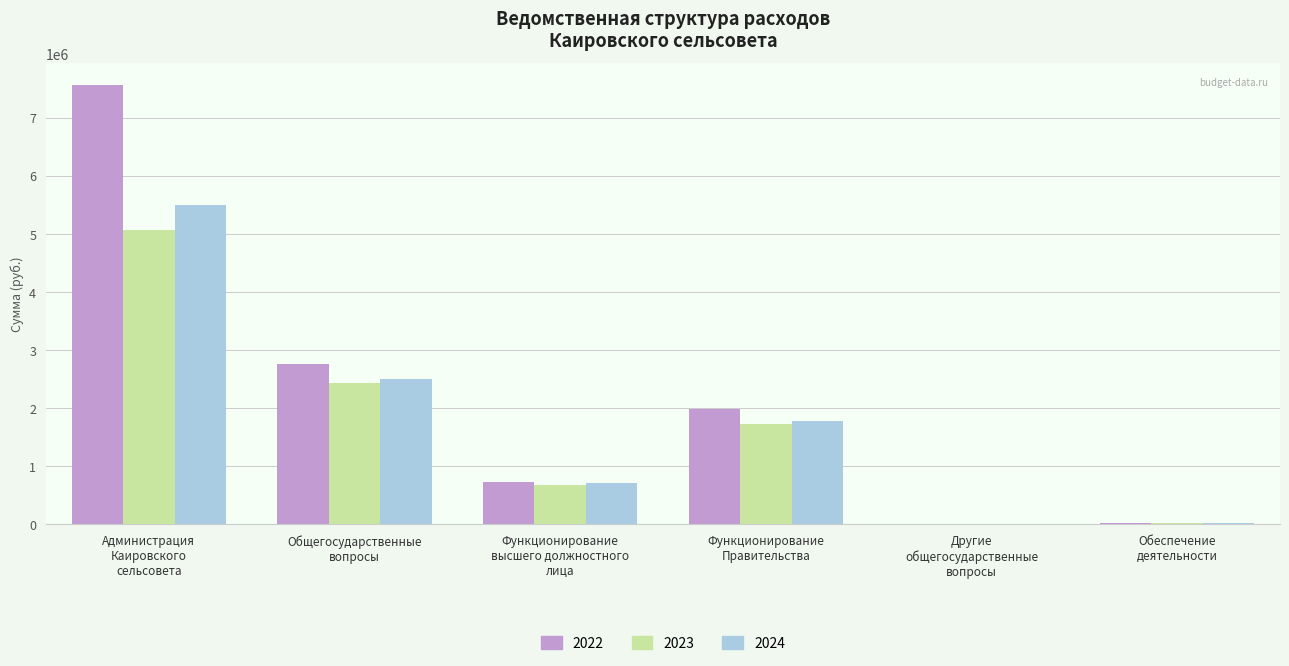

What is the maximum value for 2023?

5072300.0